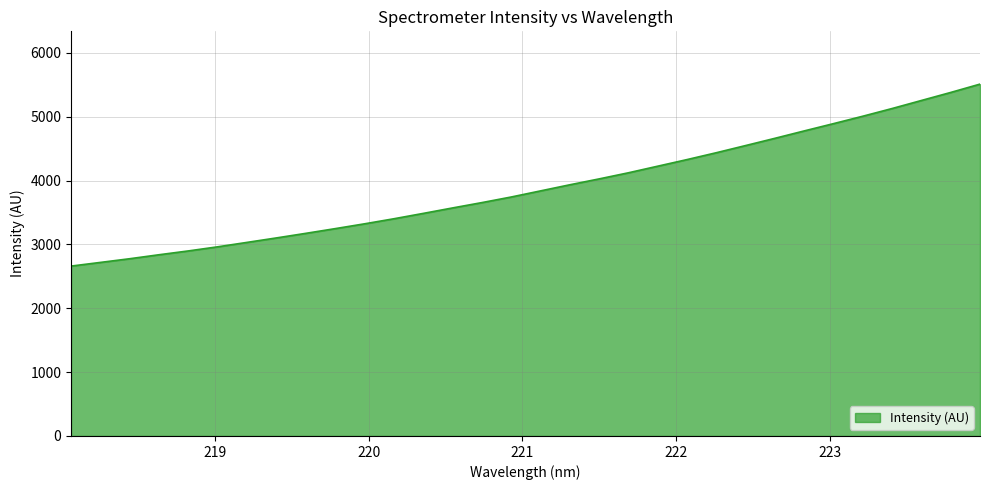

What is the difference between the second highest and second lowest values?

2661.9